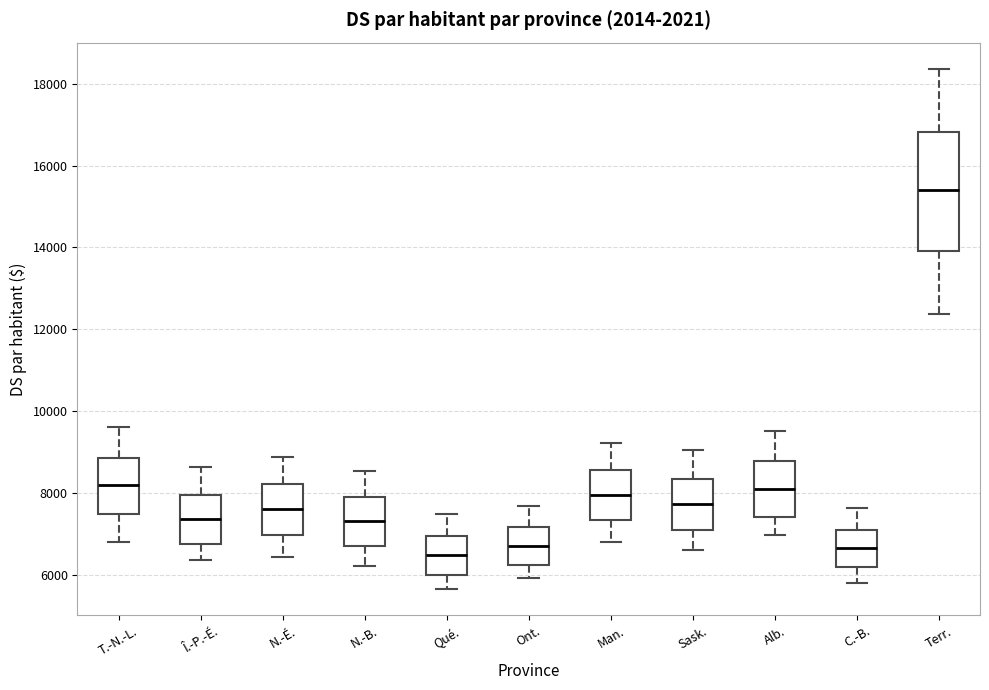

Where does the upper whisker of the box for N.-É. end on the y-axis? The values are not printed on the chart, so give them approximately, as read against the axis.

8800